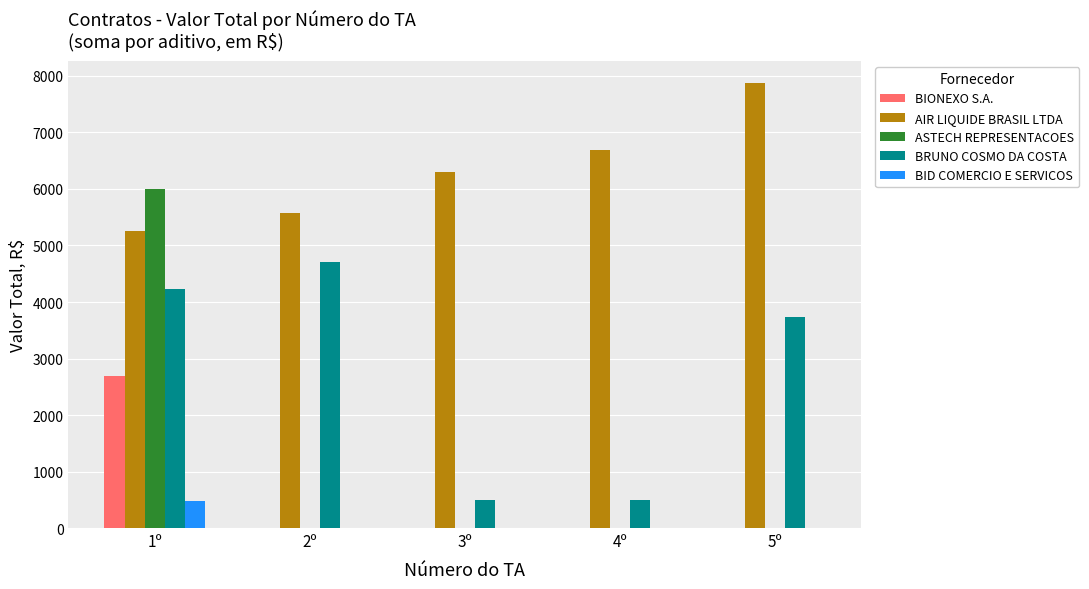

Are the bars grouped side by side (vs. stacked)?

Yes